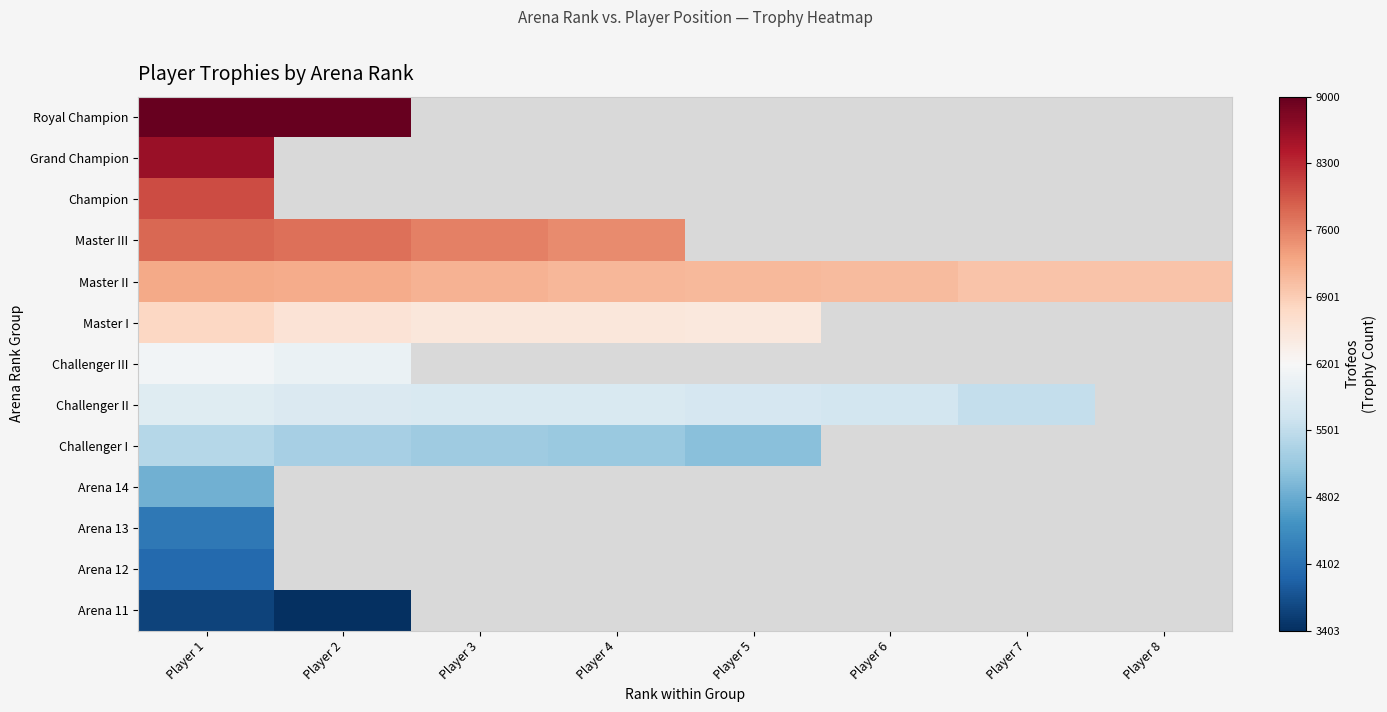

What is the smallest value displayed?

3403.0